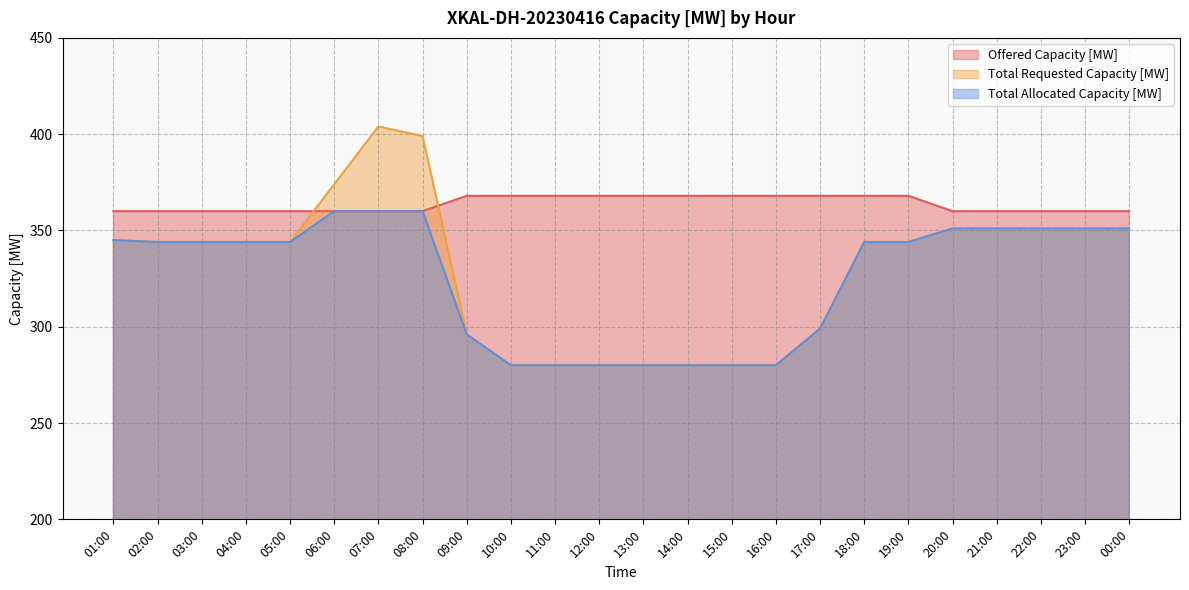

What is the total value across all series at 06:00?

1094